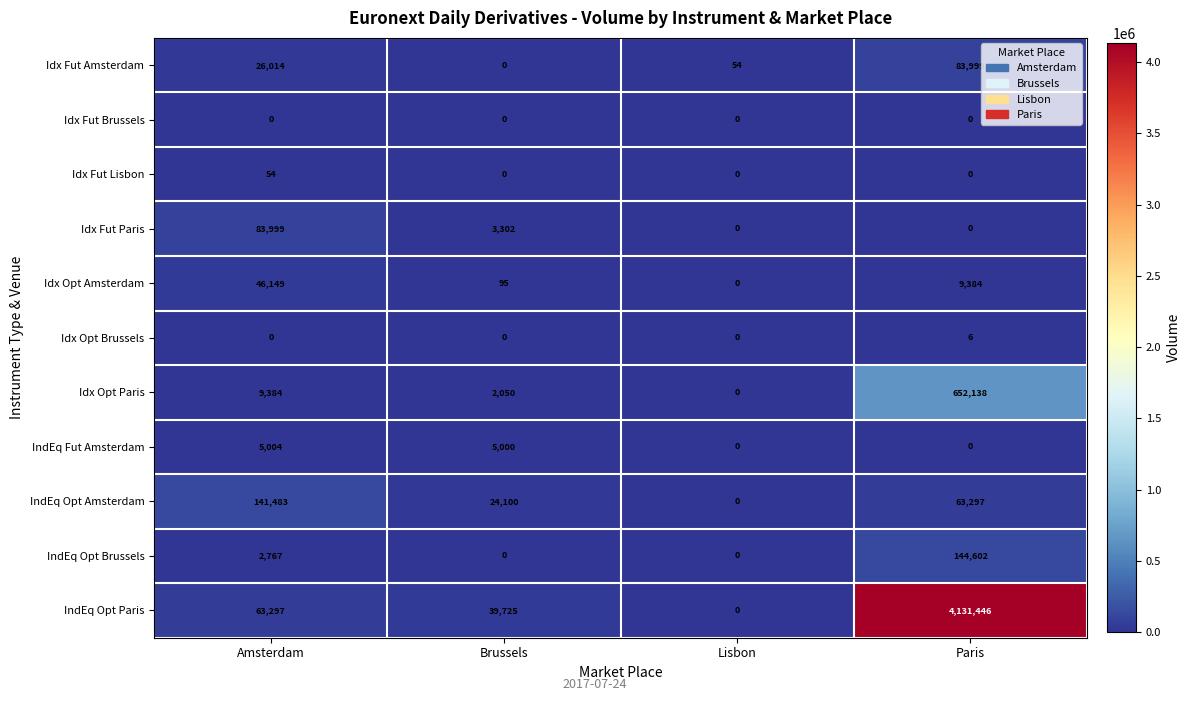

Is the value of Idx Fut Lisbon at Amsterdam greater than the value of IndEq Opt Paris at Brussels?

No